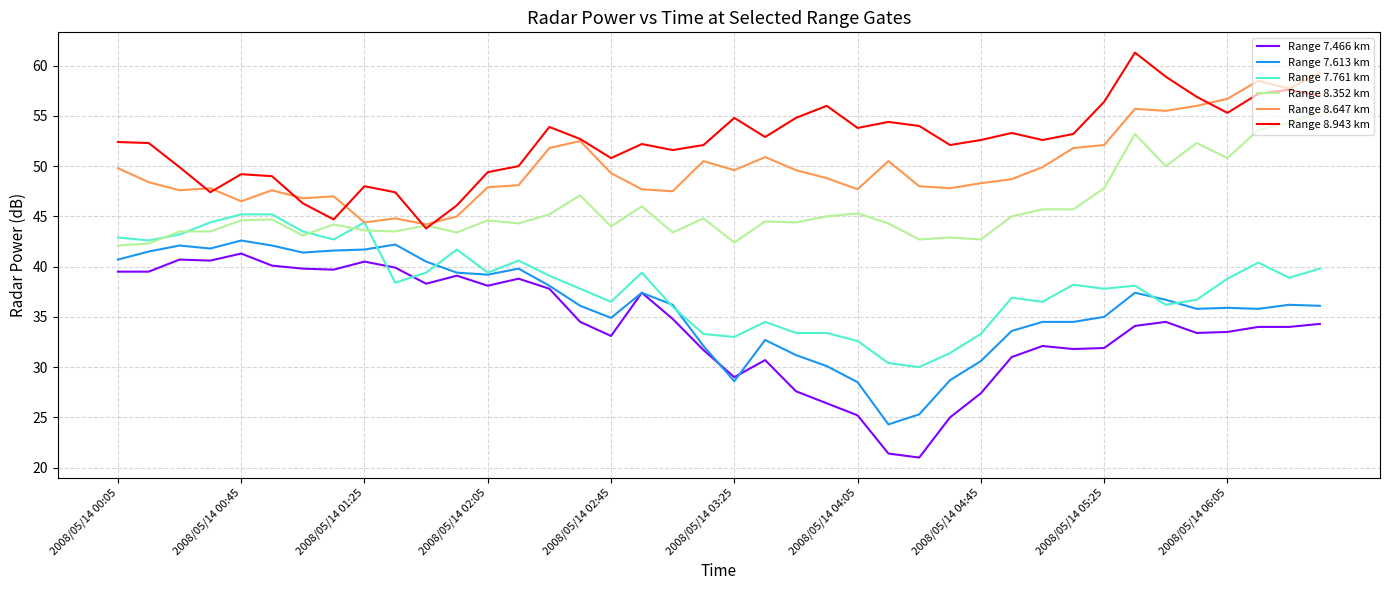

What is the maximum value shown in the chart?

61.3